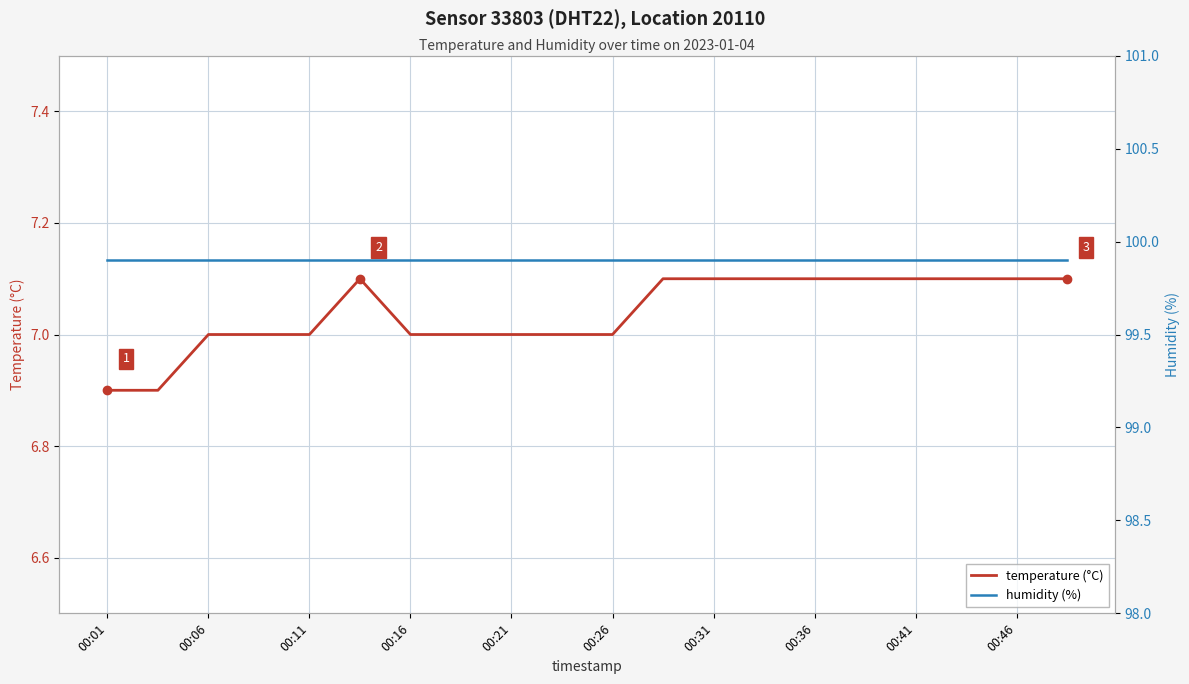

What is the lowest value of the temperature (°C) series?

6.9